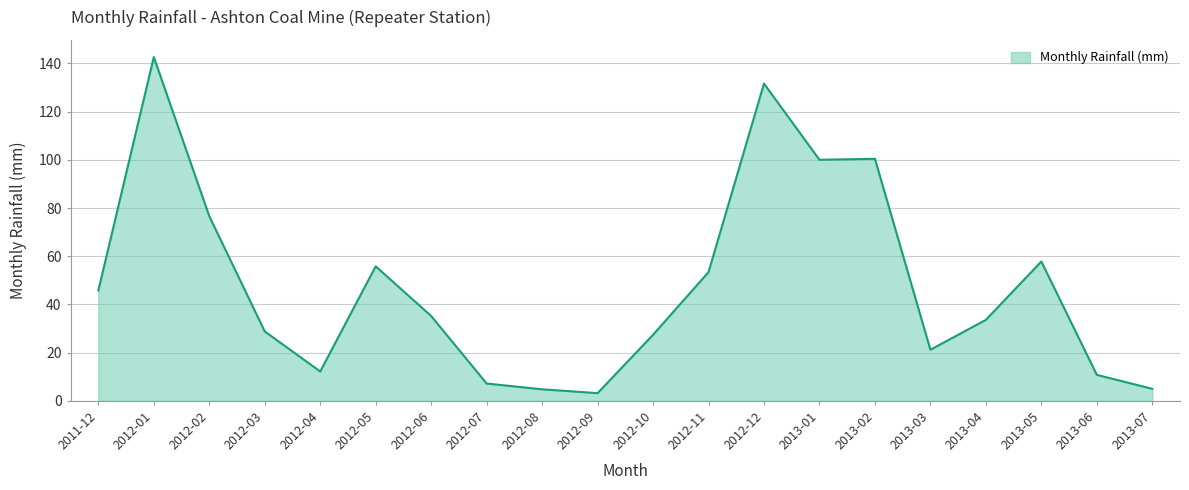

What is the difference between the maximum and minimum values?

139.4